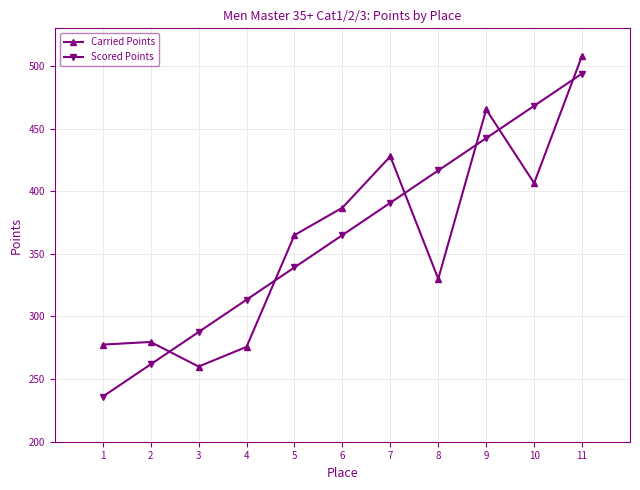

Rank the series at 10 from highest to lowest value.

Scored Points, Carried Points